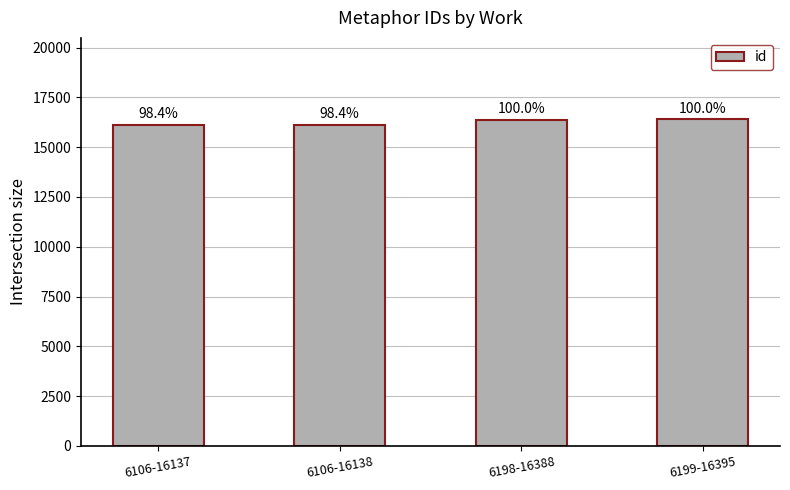

Are the bars horizontal?

No